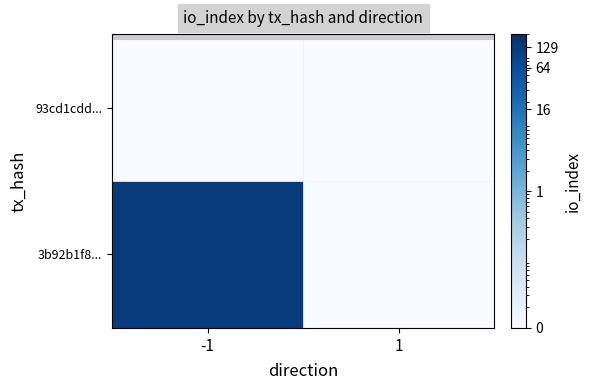

At which label does 93cd1cdd595916c181c7243e2456b3fba817396 reach its minimum?

-1